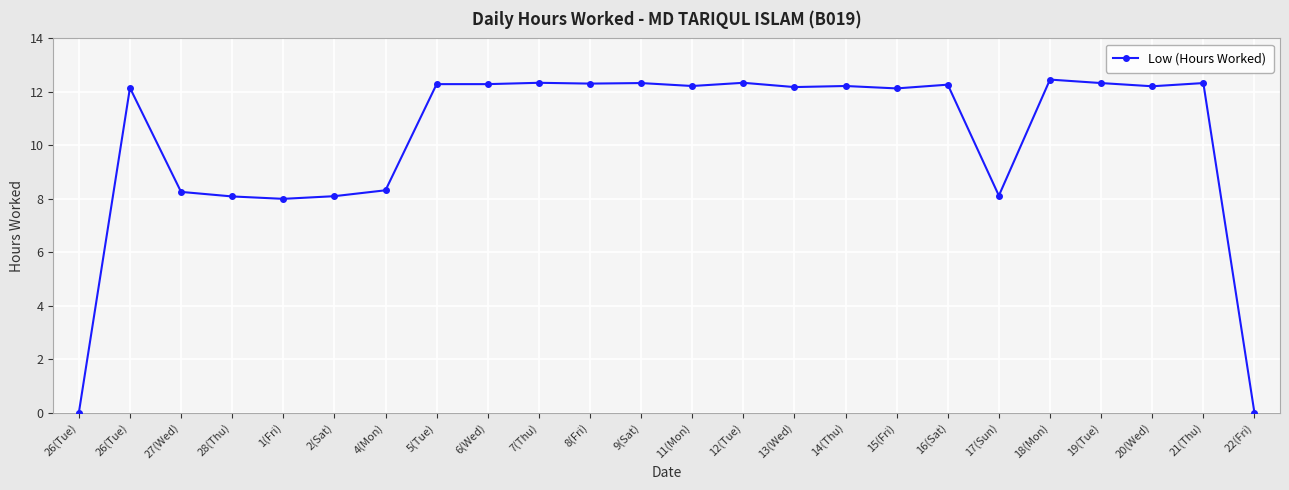

Reading left to right, extract all data points from this chart.

26(Tue)=0.0	26(Tue)=12.2	27(Wed)=8.3	28(Thu)=8.1	1(Fri)=8.0	2(Sat)=8.1	4(Mon)=8.3	5(Tue)=12.3	6(Wed)=12.3	7(Thu)=12.3	8(Fri)=12.3	9(Sat)=12.3	11(Mon)=12.2	12(Tue)=12.3	13(Wed)=12.2	14(Thu)=12.2	15(Fri)=12.1	16(Sat)=12.3	17(Sun)=8.1	18(Mon)=12.5	19(Tue)=12.3	20(Wed)=12.2	21(Thu)=12.3	22(Fri)=0.0